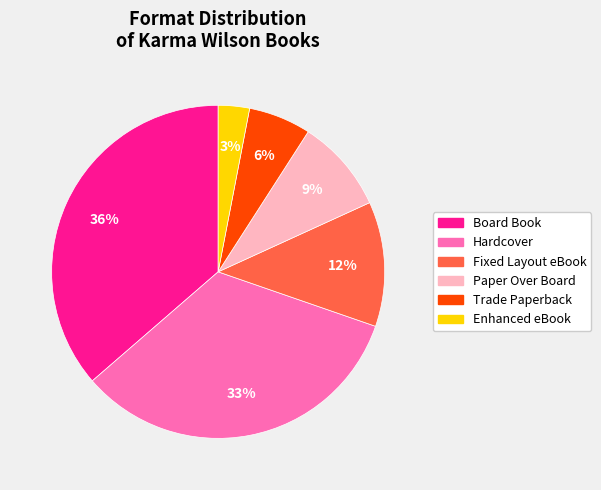

Rank the categories by value from highest to lowest.

Board Book, Hardcover, Fixed Layout eBook, Paper Over Board, Trade Paperback, Enhanced eBook